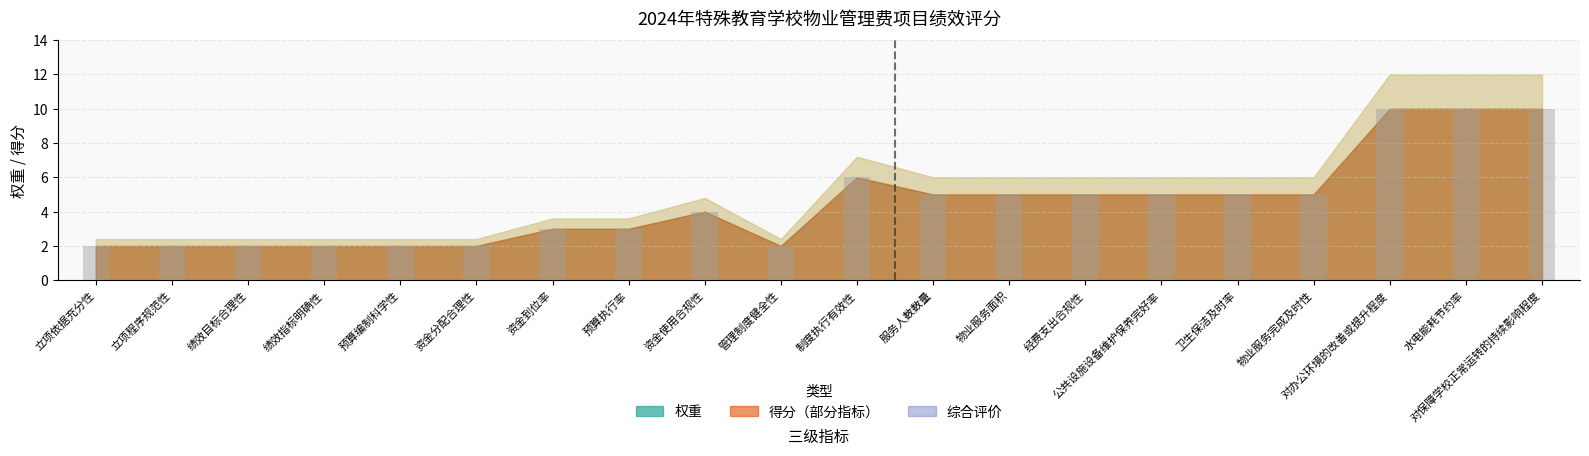

What is the difference between the second highest and second lowest values?

8